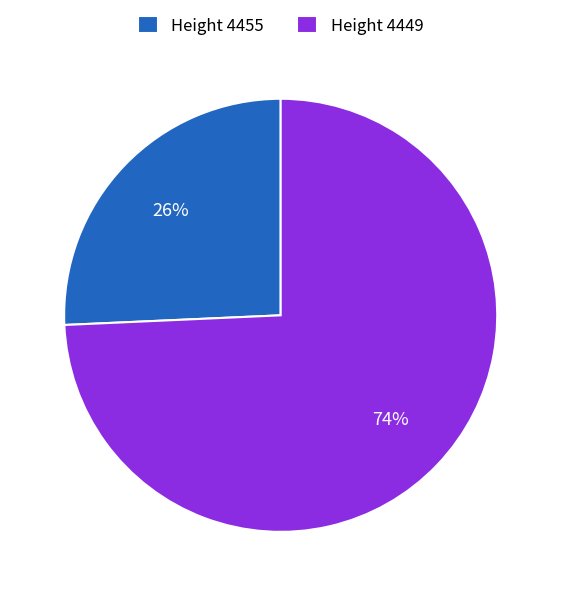

What percentage is the Height 4449 slice, to the nearest percent?

74%